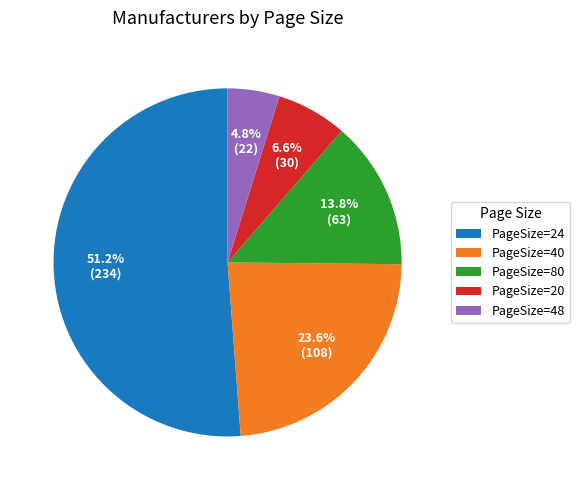

Which category has the biggest portion of the pie?

PageSize=24